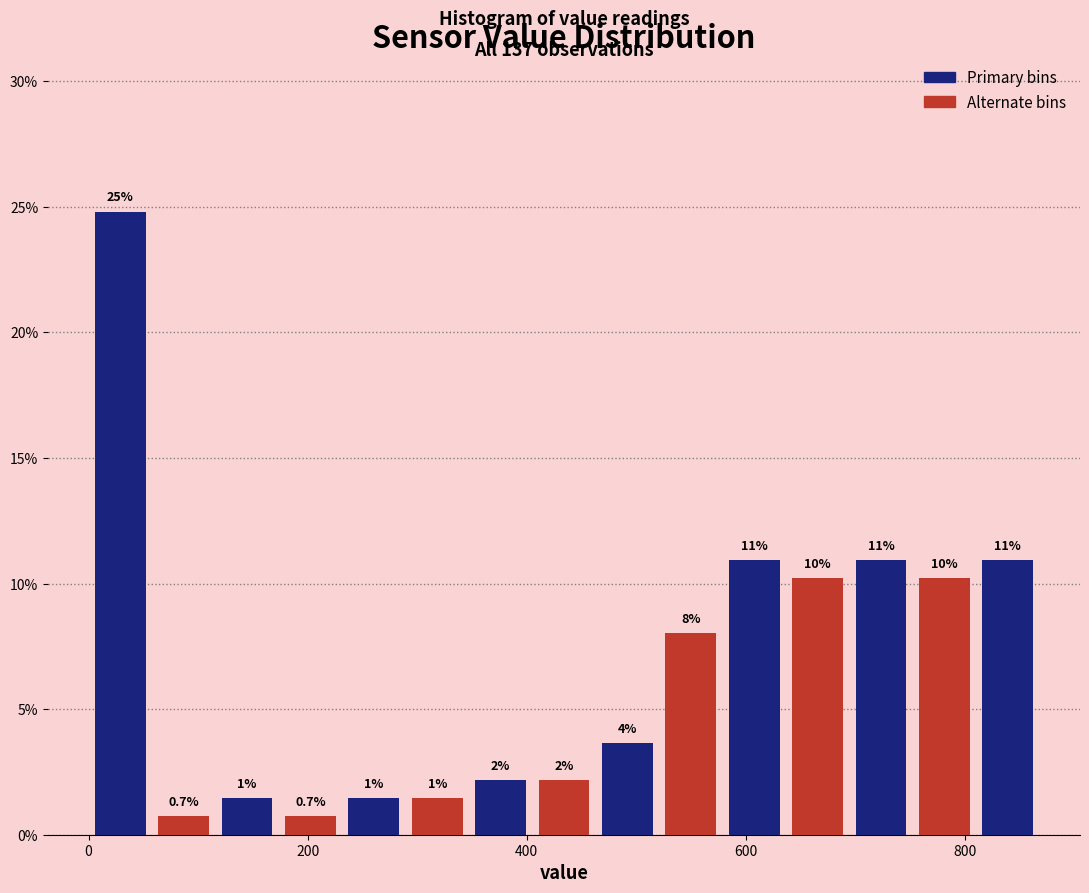

Read against the x-axis, roughly where is the centre of the tallest bar?

20